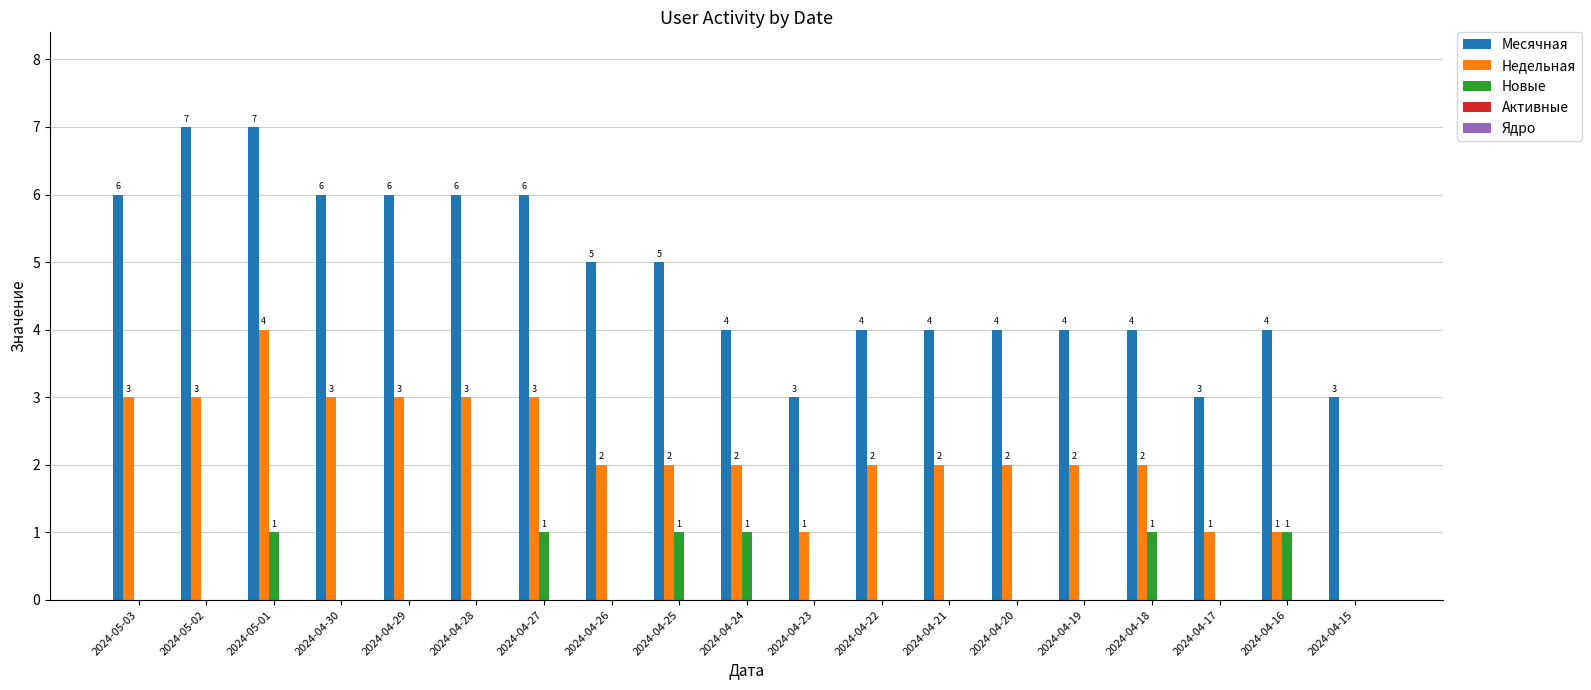

The Новые series shows 0 at 2024-04-17. True or false?

True